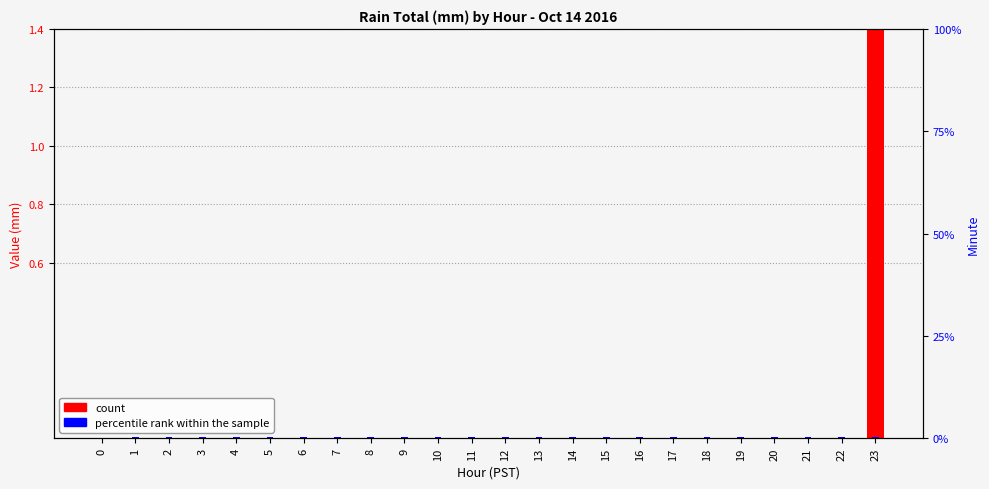

Is it true that percentile rank within the sample equals 0.0 at 16?

True